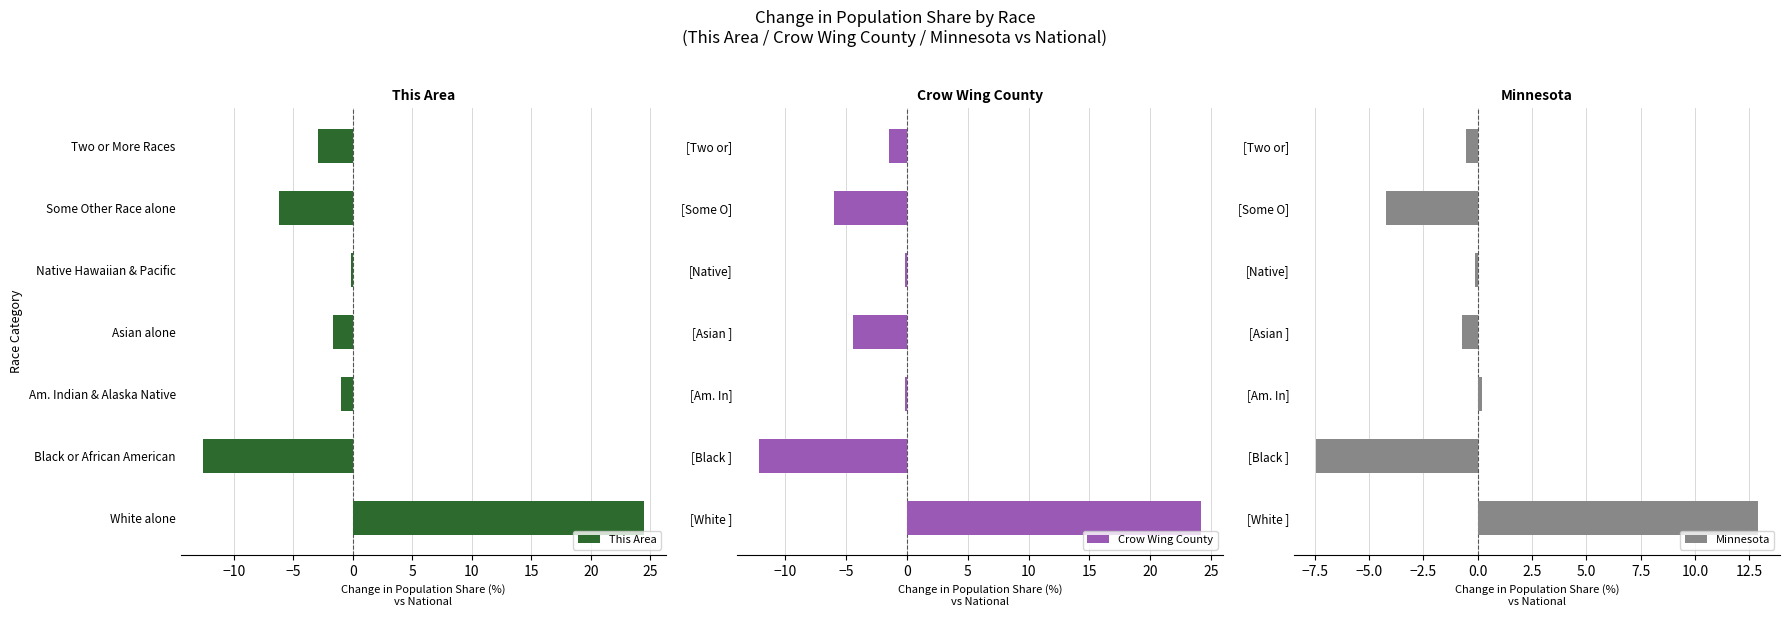

Which category has the lowest value in the This Area series?

Black or African American